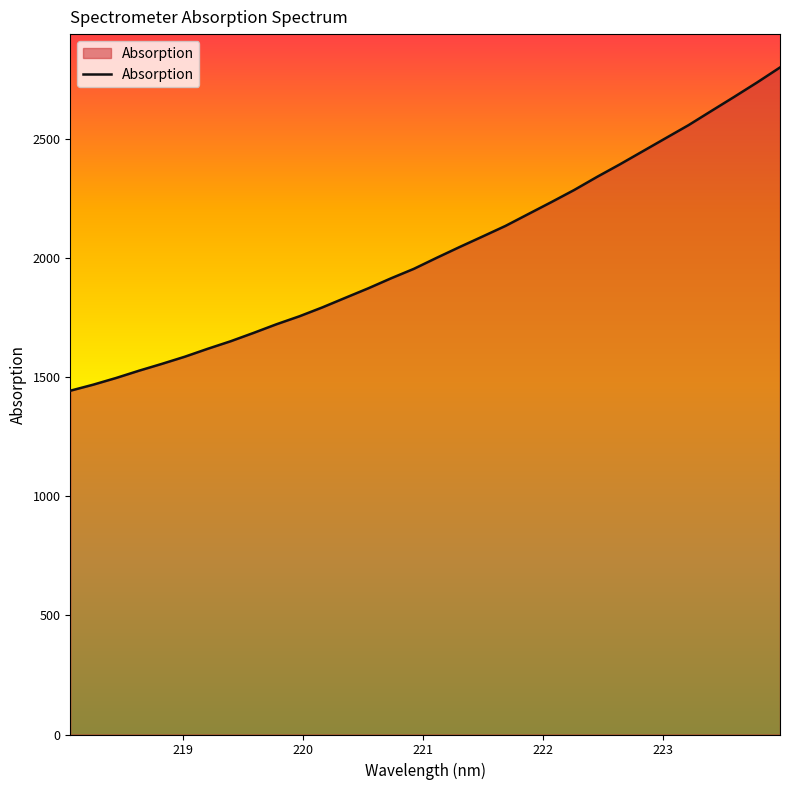

What is the difference between the maximum and minimum values?

1357.4